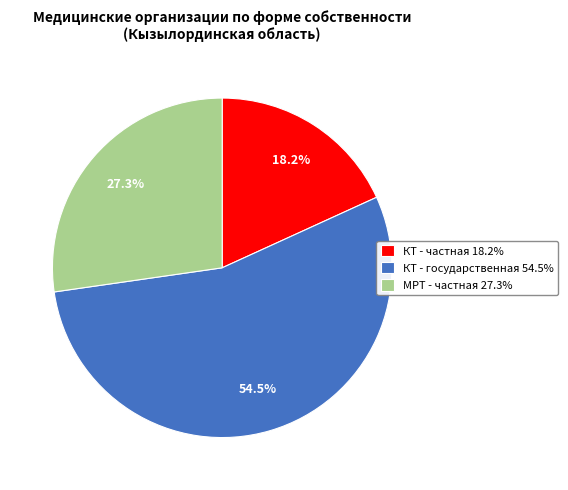

To the nearest percent, what is the average slice percentage?

33%